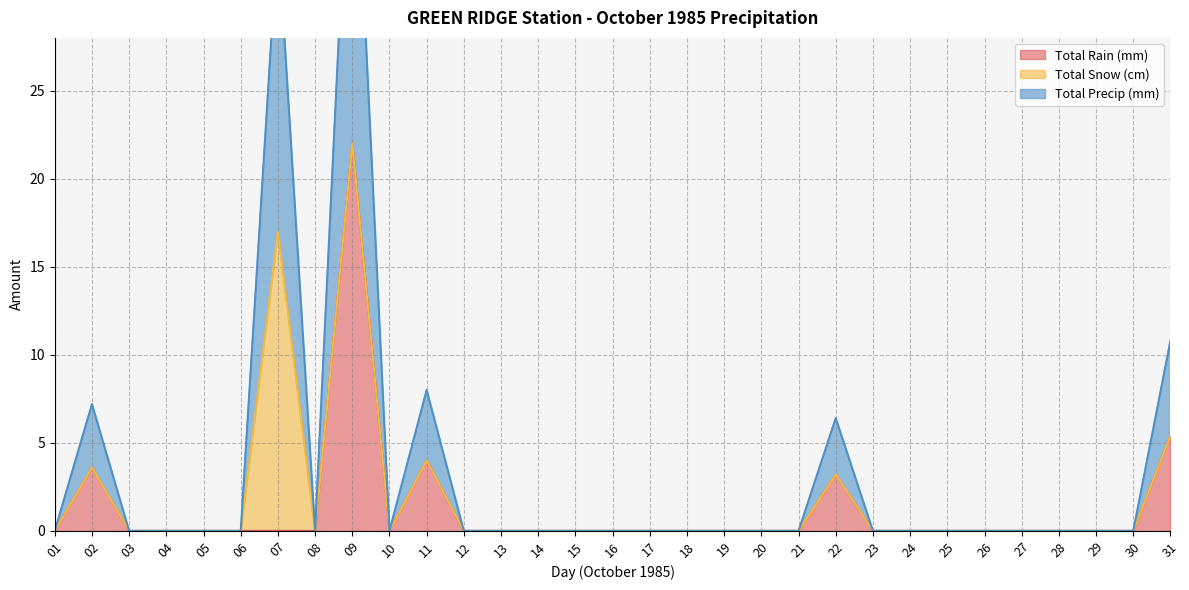

Where is Total Rain (mm) nearest to the value 11?

31